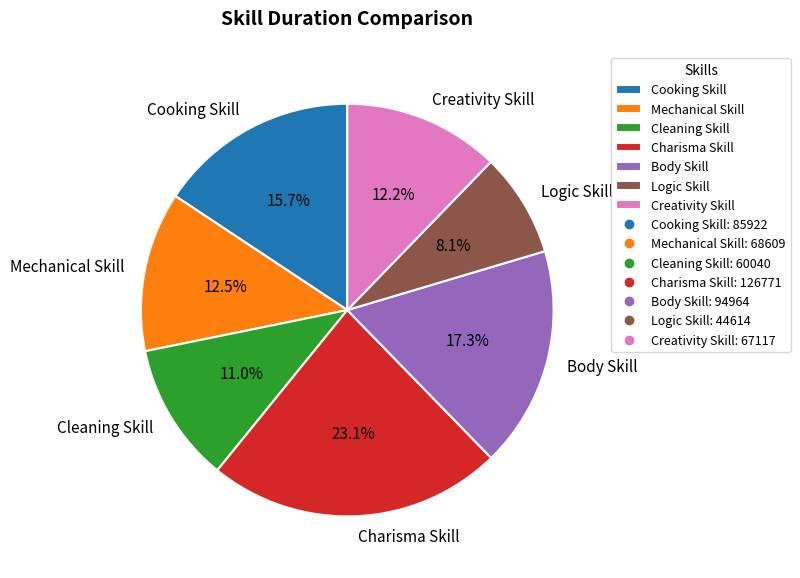

How many segments does this pie chart have?

7